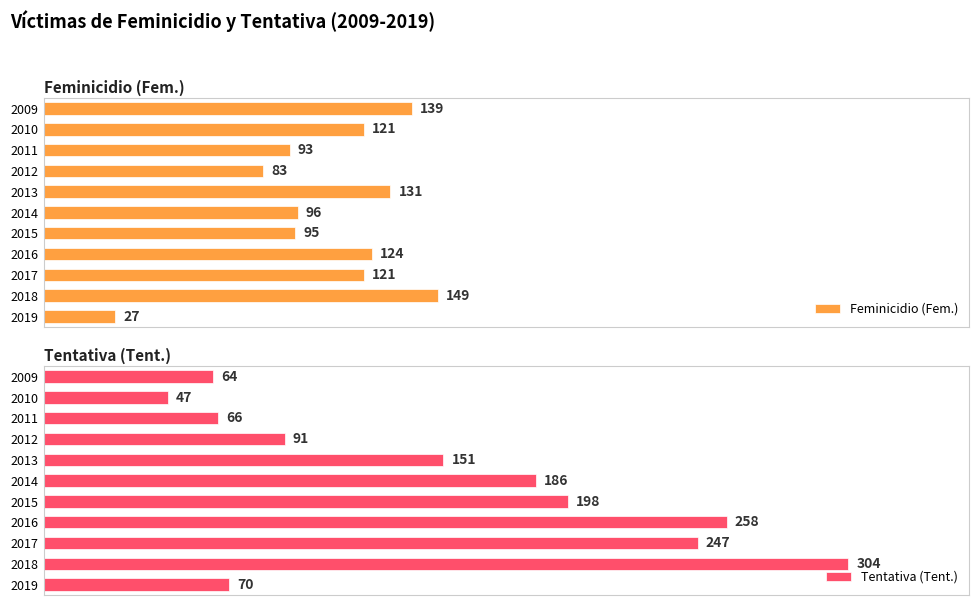

Count the number of categories in the chart.

11